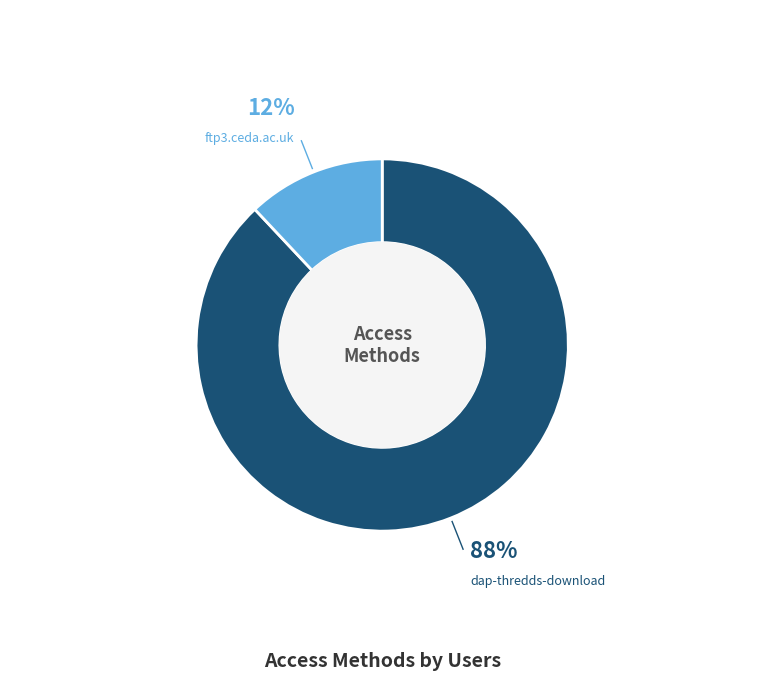

Is there any slice that represents more than half of the pie?

Yes